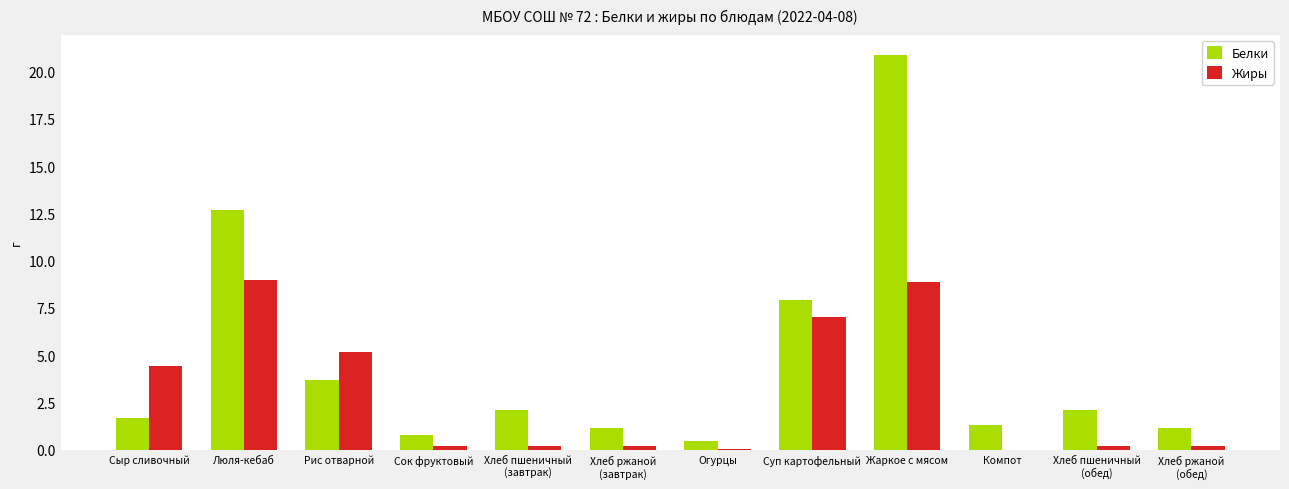

Which category has the highest value across all series?

Жаркое с мясом